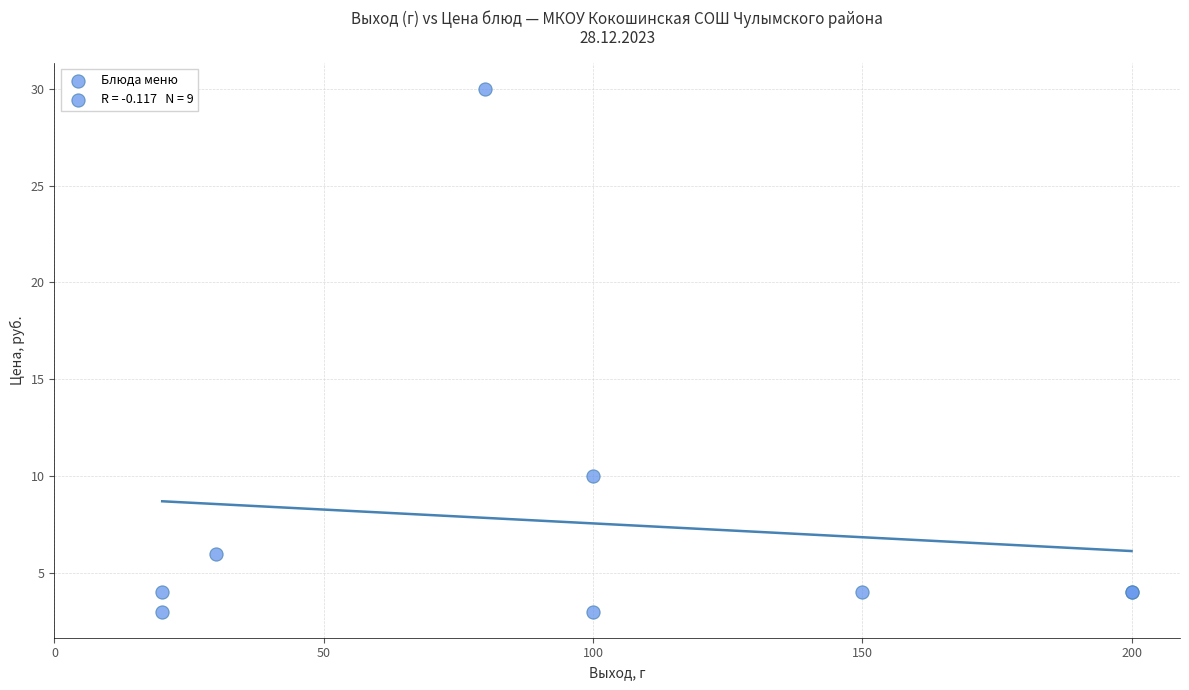

What Y value in the scatter plot is closest to 16?

10